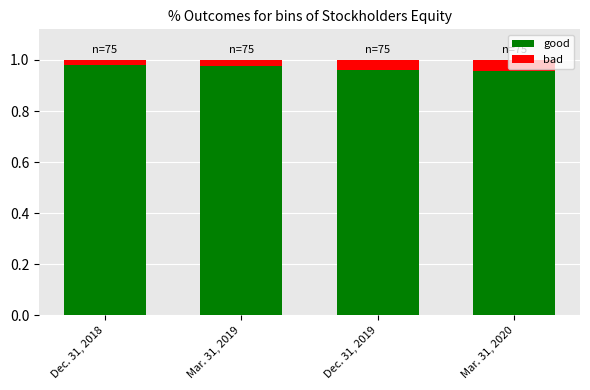

Are the bars grouped side by side (vs. stacked)?

No